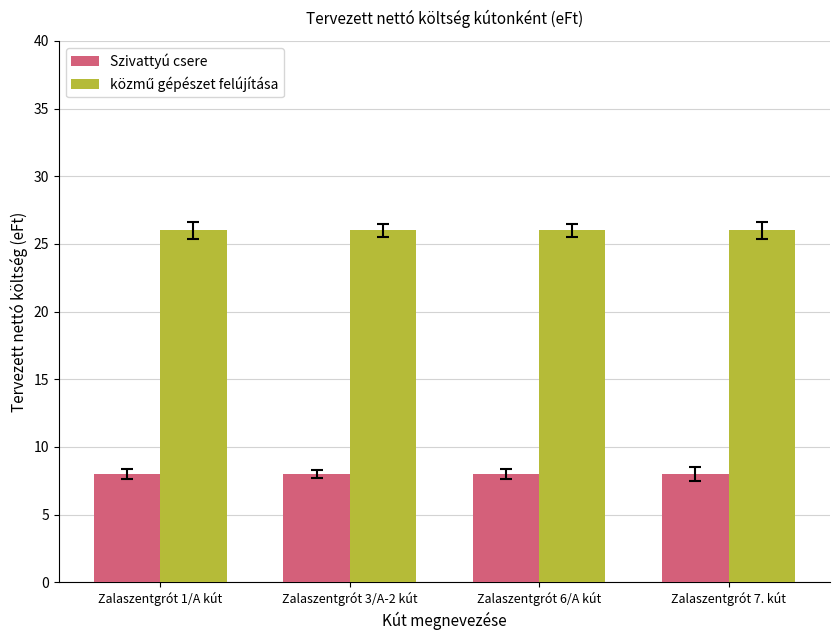

What is the difference between the highest and lowest values at Zalaszentgrót 7. kút?

18